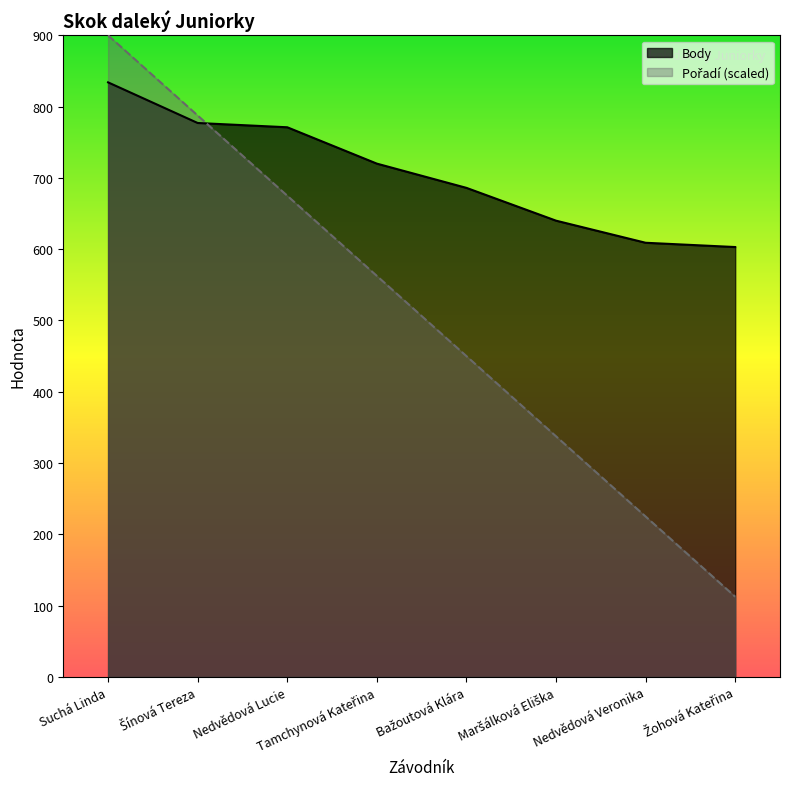

Reading left to right, list all the values displayed in this chart.

Body: 834.0	777.0	771.0	720.0	686.0	640.0	609.0	603.0
Pořadí: 900.0	787.5	675.0	562.5	450.0	337.5	225.0	112.5